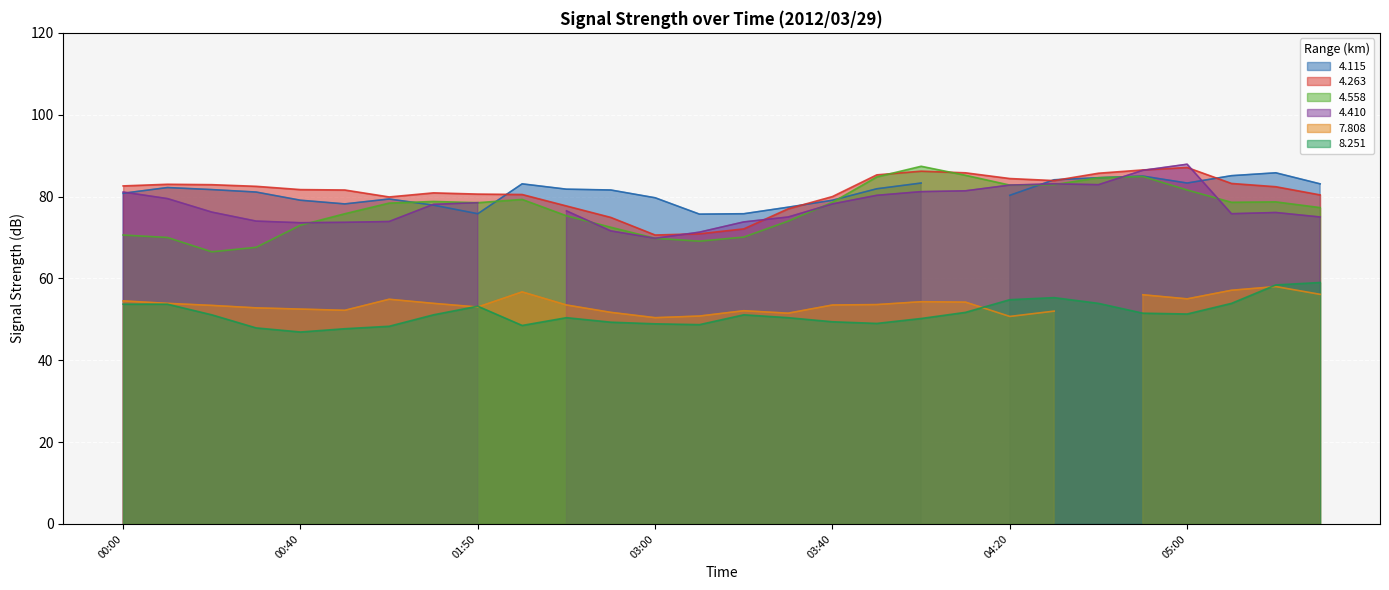

True or false: 8.251 and 4.558 cross at least once.

False